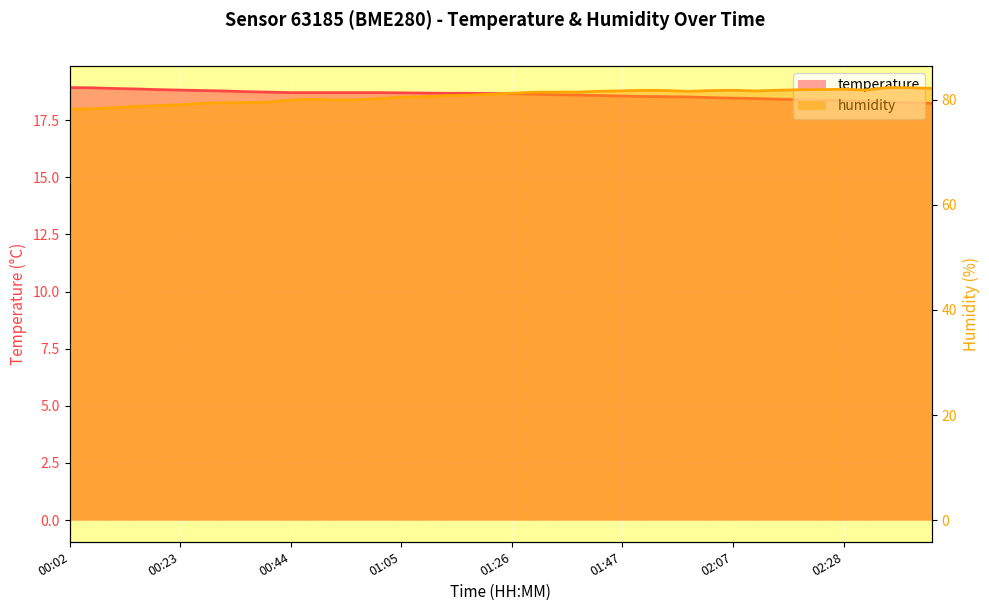

At which label does humidity reach its minimum?

00:02